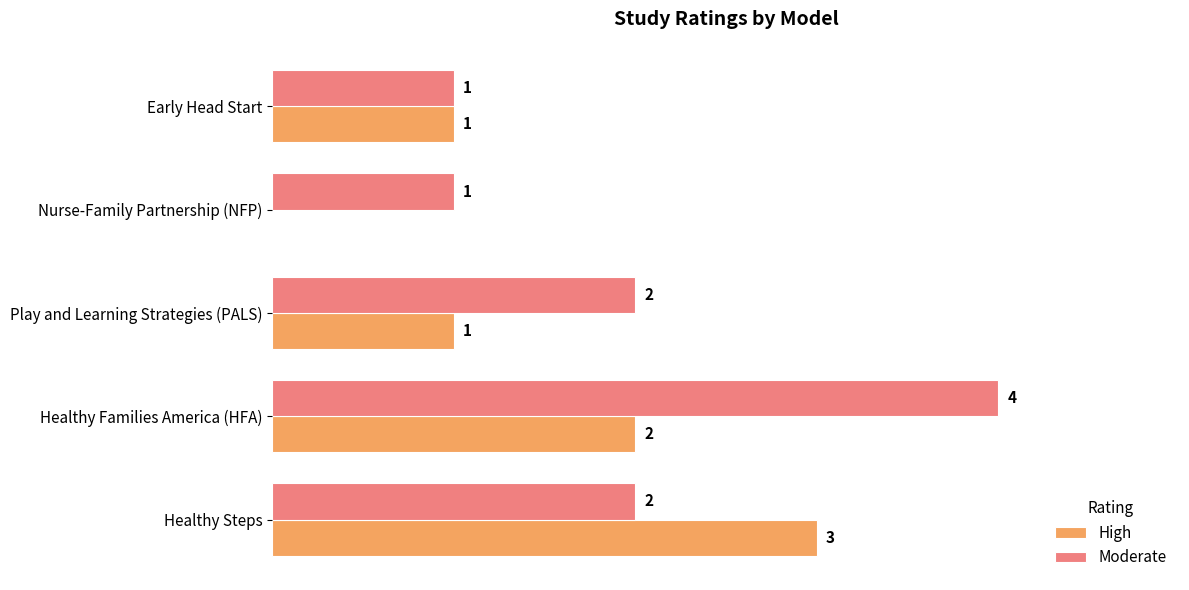

Between Healthy Steps and Early Head Start, which series saw the biggest shift?

High